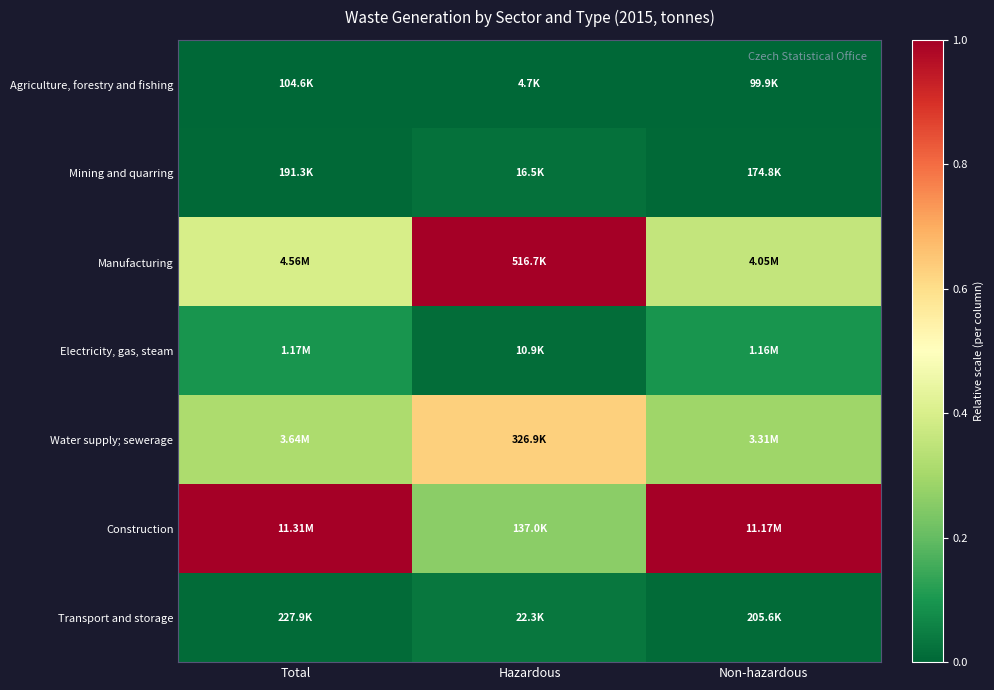

Which series has the widest spread of values?

Construction